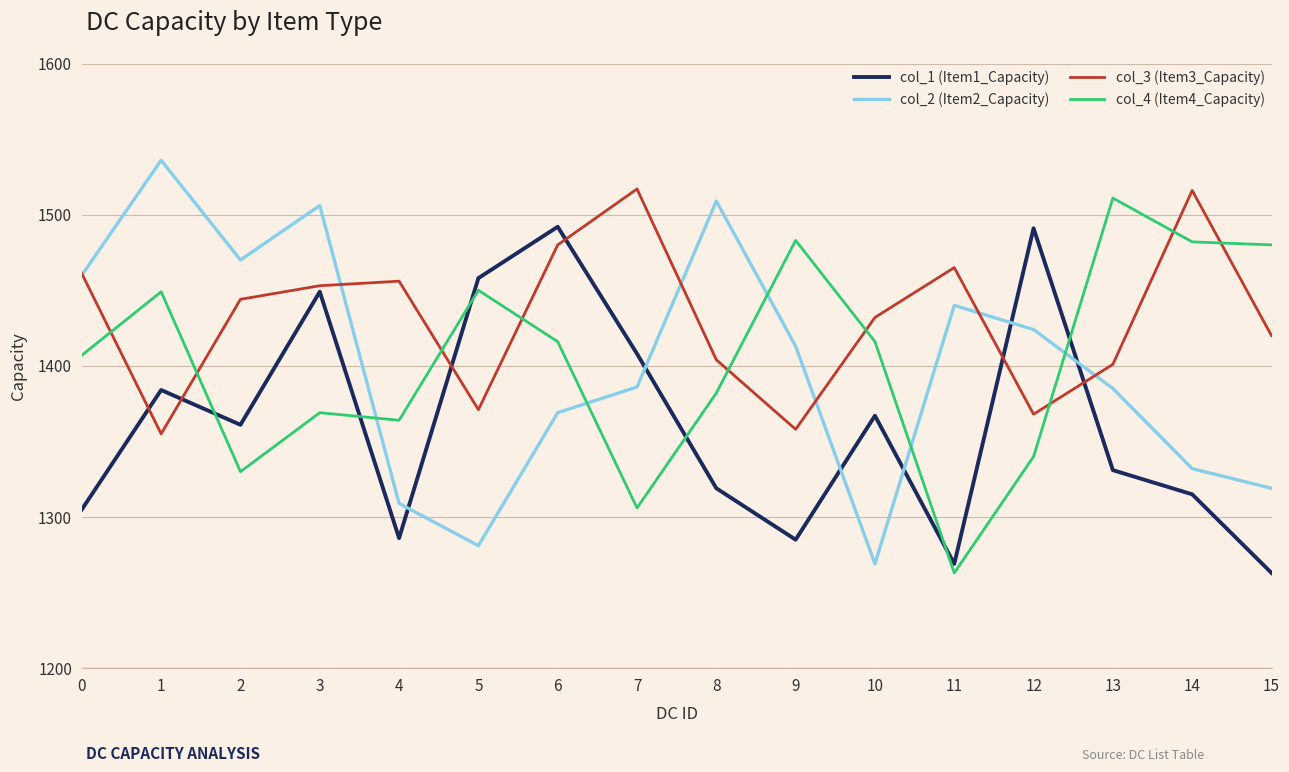

Where is the first local minimum for col_4 (Item4_Capacity)?

2